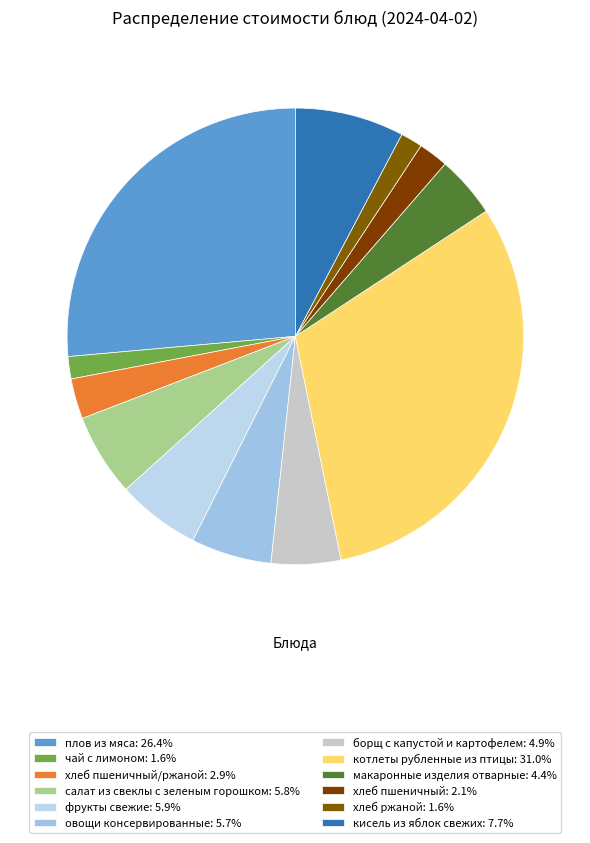

How many segments does this pie chart have?

12